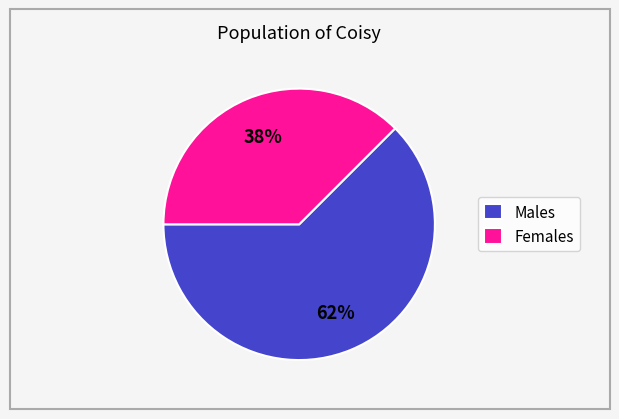

How many slices are in this pie chart?

2